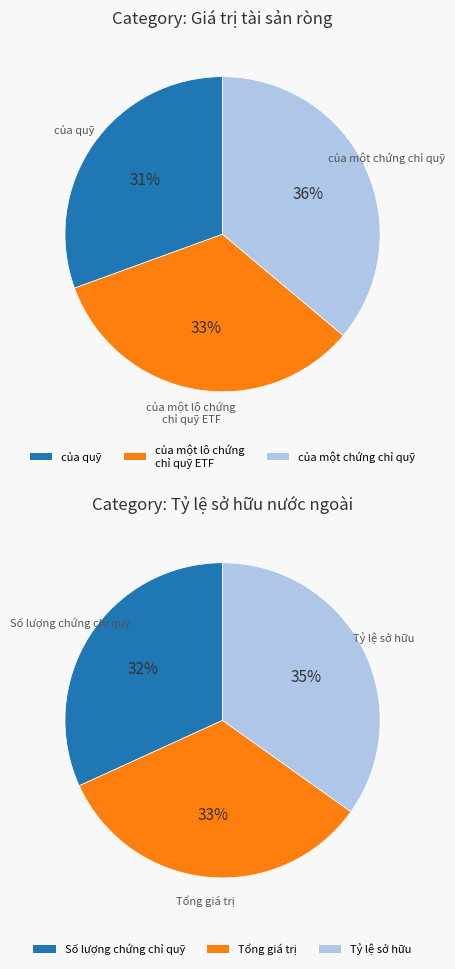

Combined, do Giá trị tài sản ròng and của một chứng chỉ quỹ account for over 50%?

No